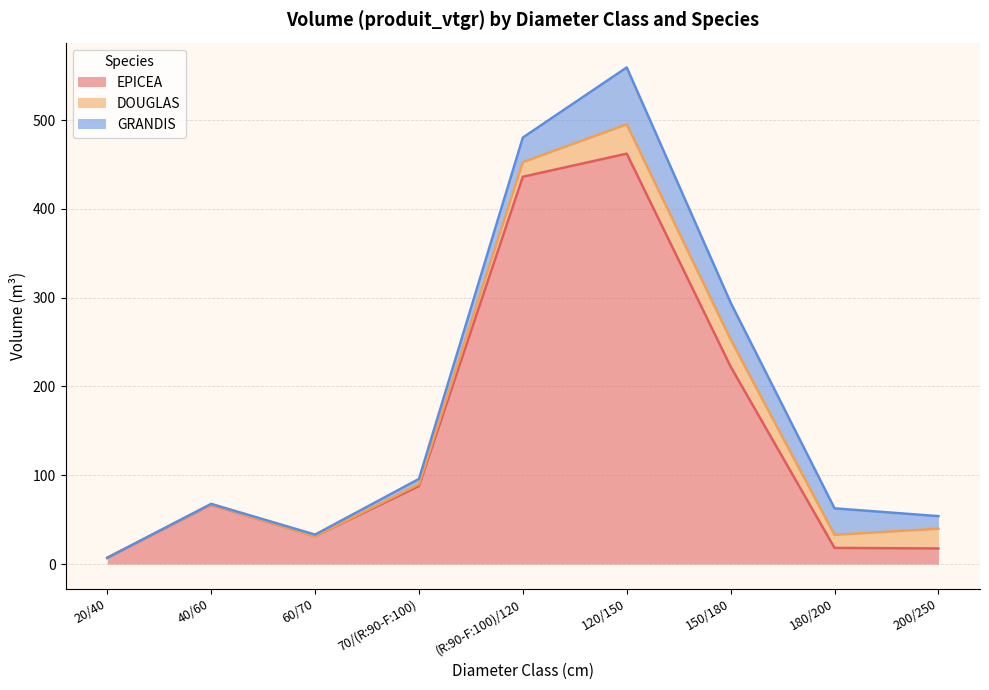

At which label does GRANDIS first exceed 14?

(R:90-F:100)/120